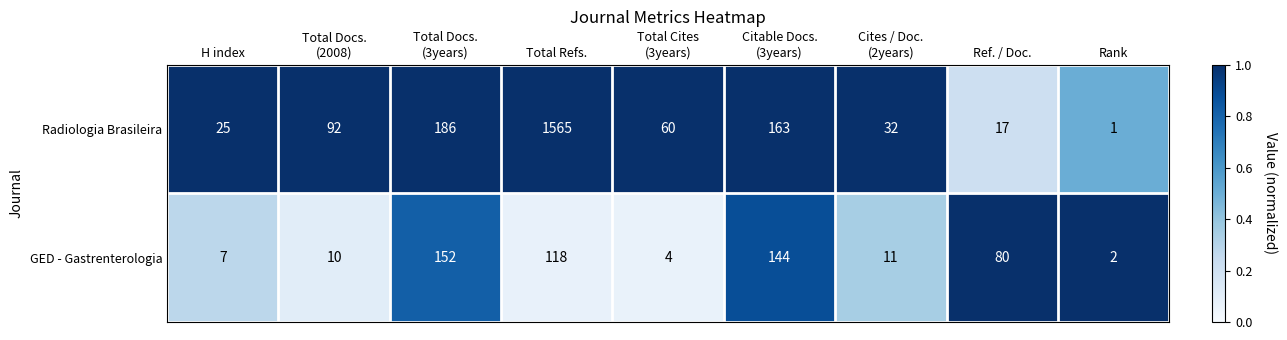

Which series has the widest spread of values?

Radiologia Brasileira